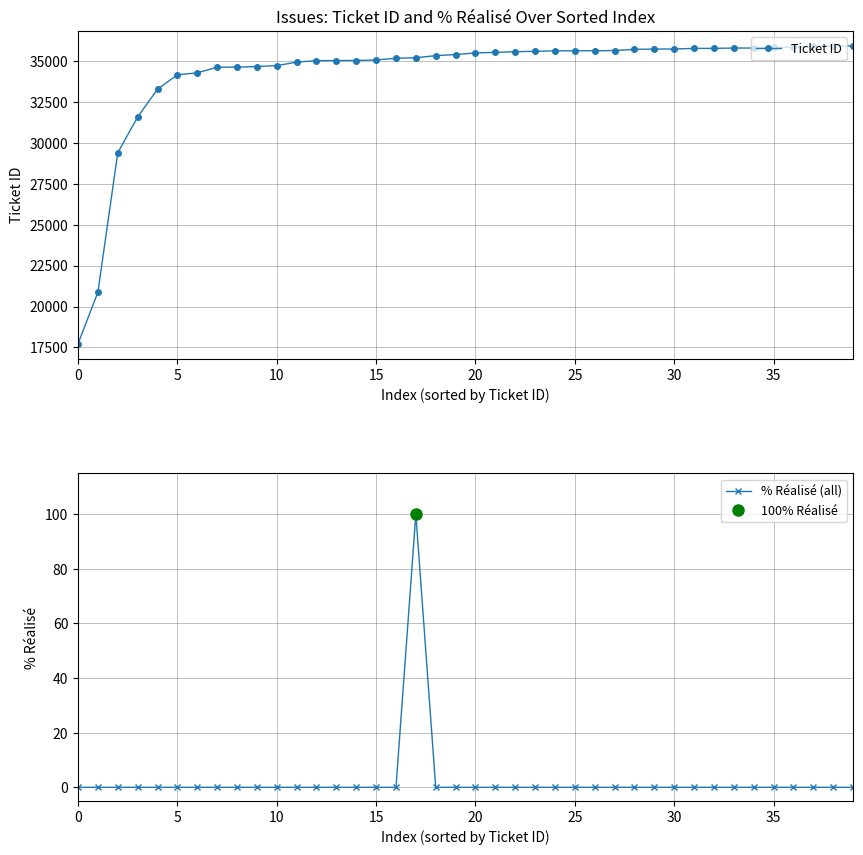

What is the average value of the Ticket ID series?

34263